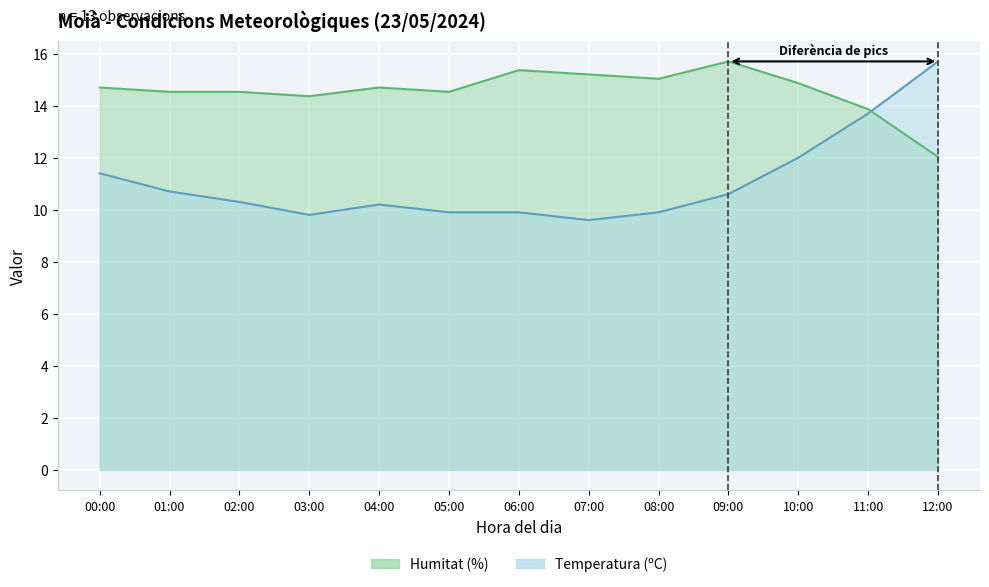

List the series in order of their overall mean, highest first.

Humitat (%), Temperatura (ºC)